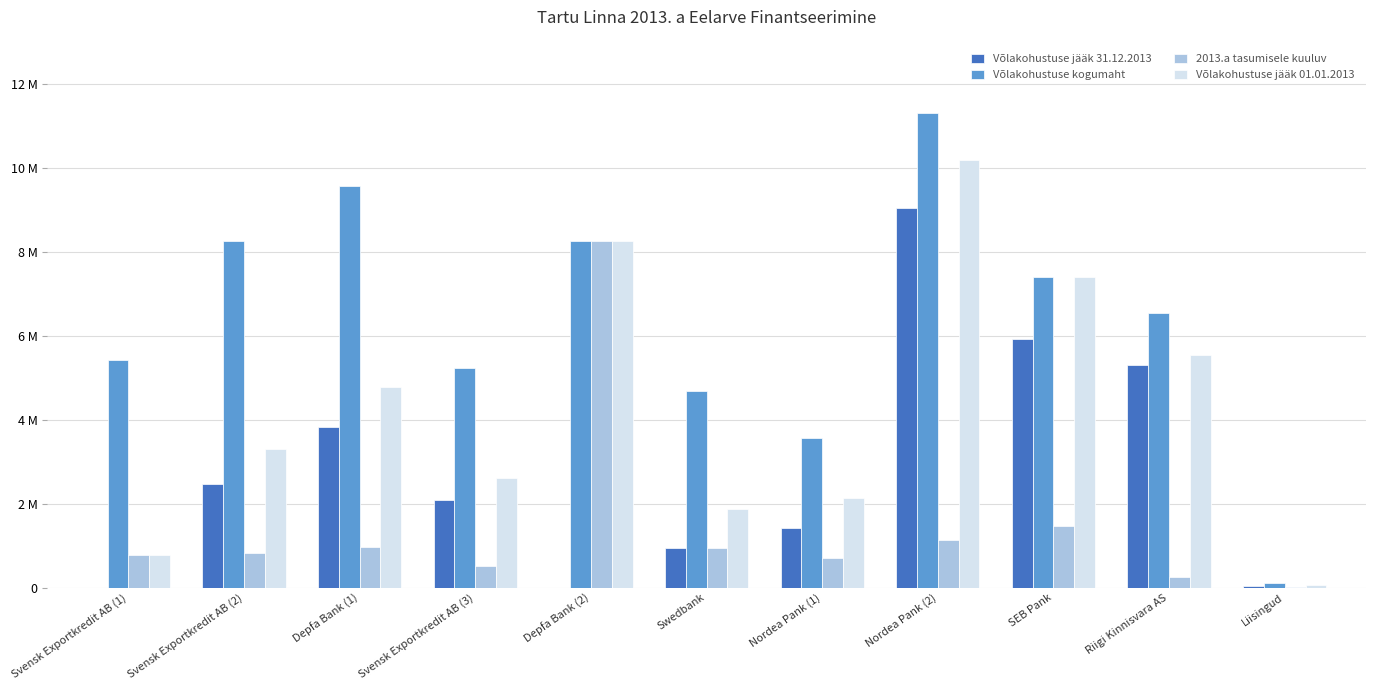

The value of Võlakohustuse jääk 01.01.2013 at Riigi Kinnisvara AS is 5551768. True or false?

True